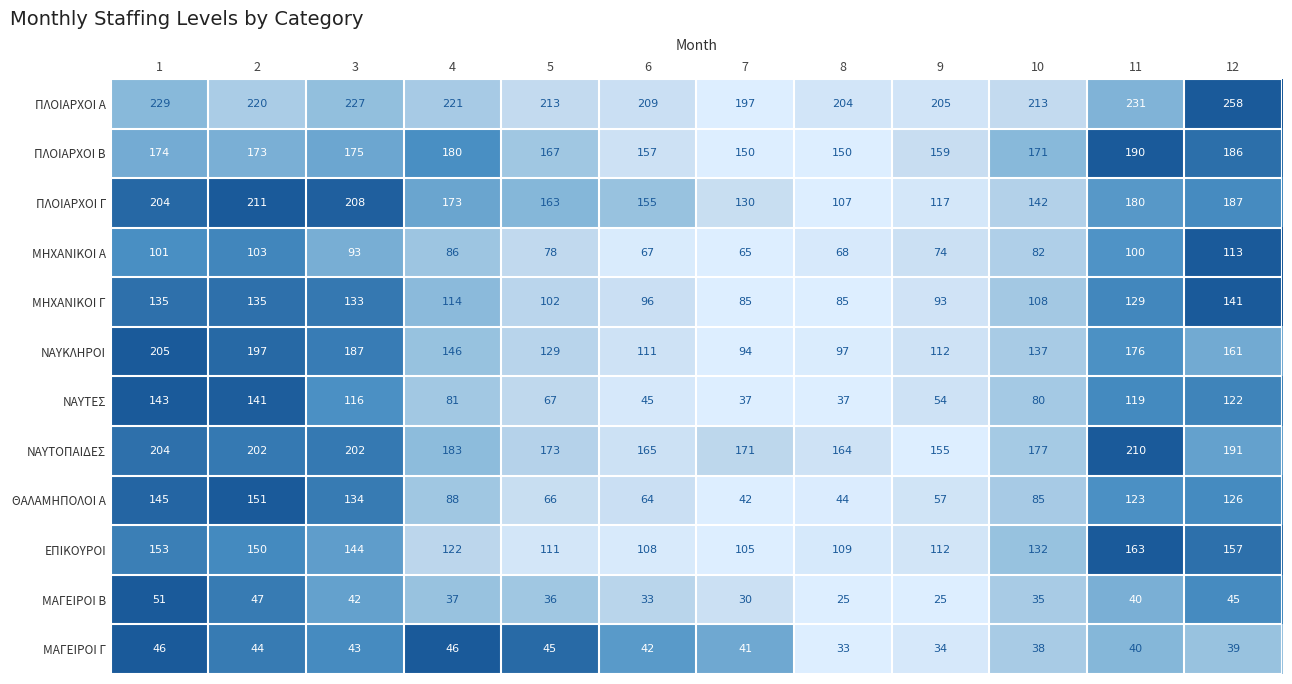

At which category is the sum across all series the highest?

1